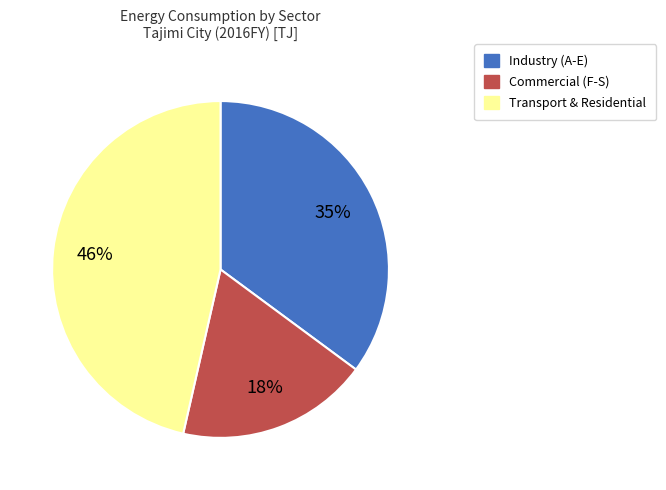

To the nearest percent, what is the average slice percentage?

33%